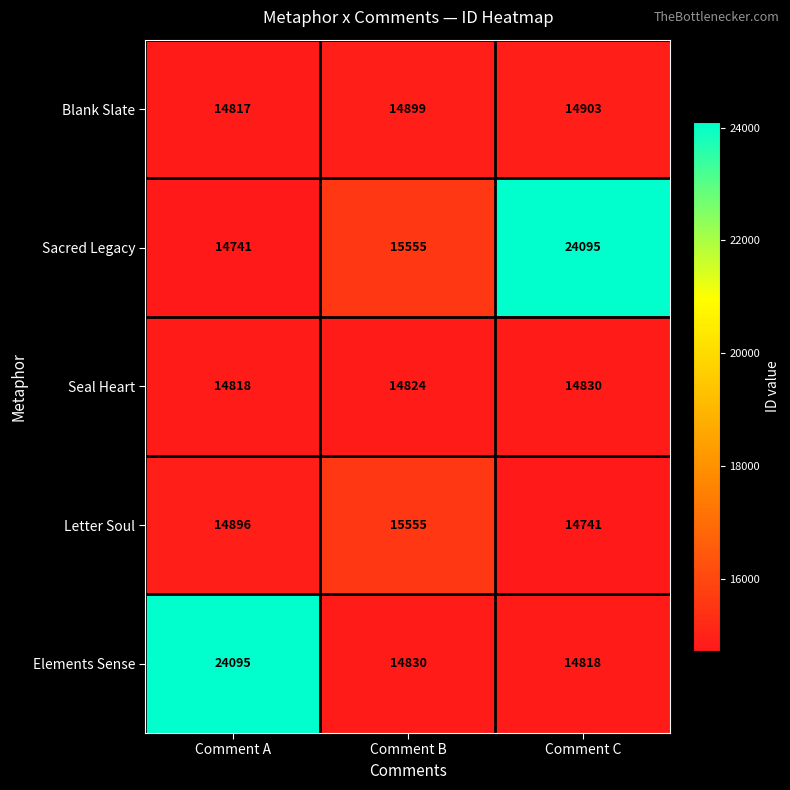

List the labels in order of Elements Sense value, smallest first.

Comment C, Comment B, Comment A